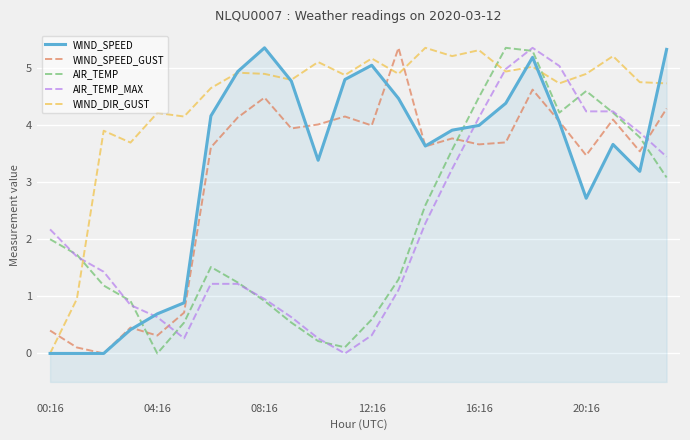

What position from the left is 10?

11